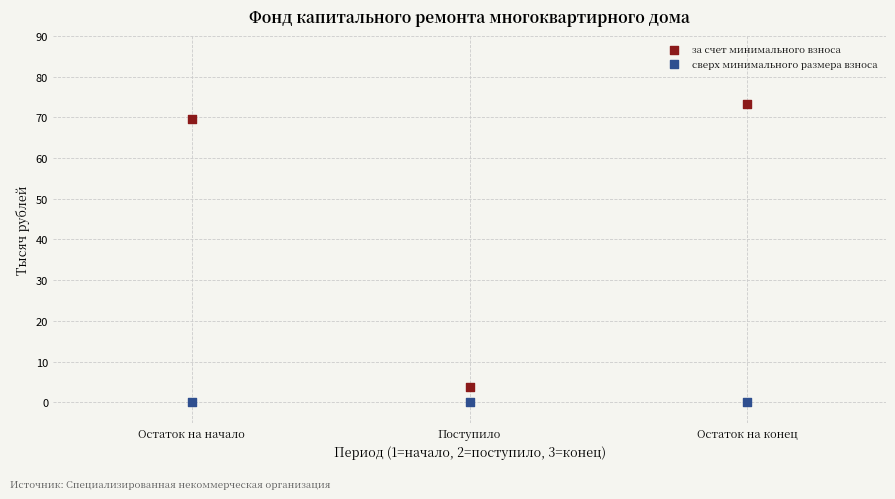

Across all data points, what is the average X value?

2.0